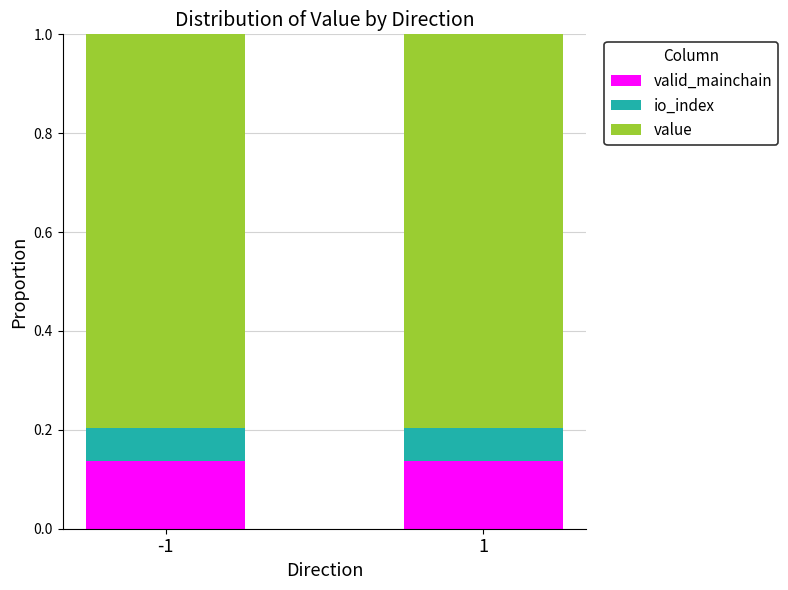

What is the total value across all series at -1?

1.0